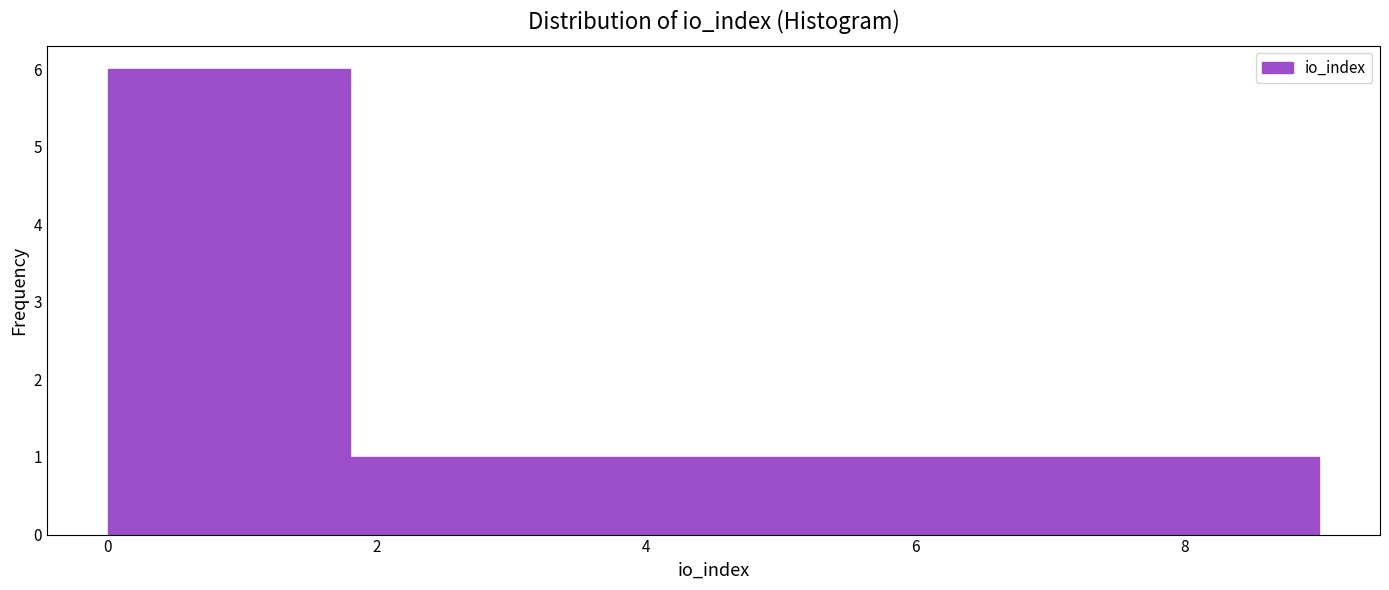

How tall is the bar that spans 1.8 to 2.7 on the x-axis? Neither the bar edges nor the heights are printed on the chart, so give them approximately, as read against the axes.

1